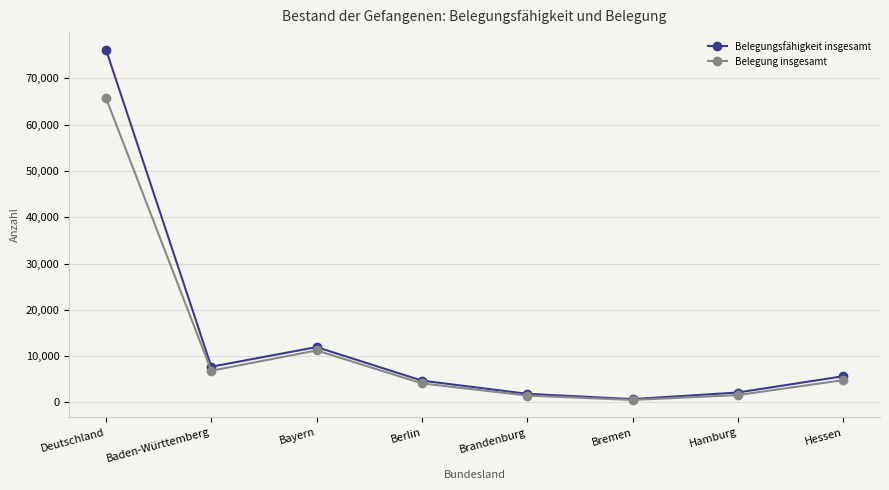

What is the highest value of the Belegungsfähigkeit insgesamt series?

76181